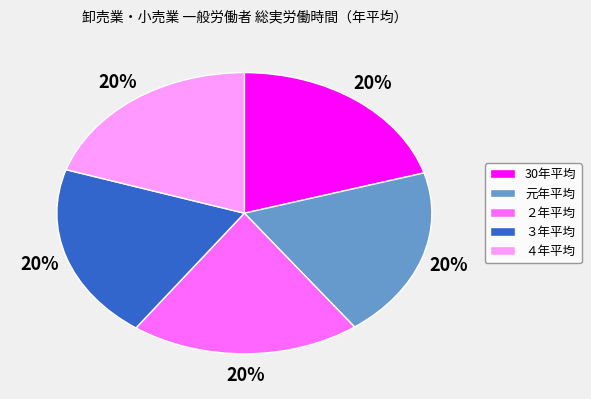

Combined, do 元年平均 and ２年平均 account for over 50%?

No